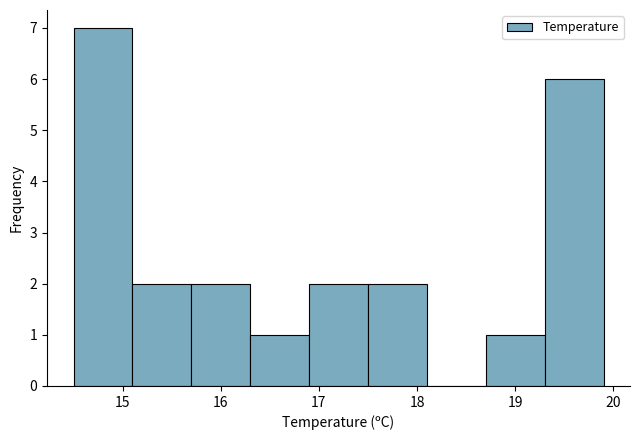

How tall is the bar that spans 15.1 to 15.7 on the x-axis? The values are not printed on the chart, so give them approximately, as read against the axis.

2